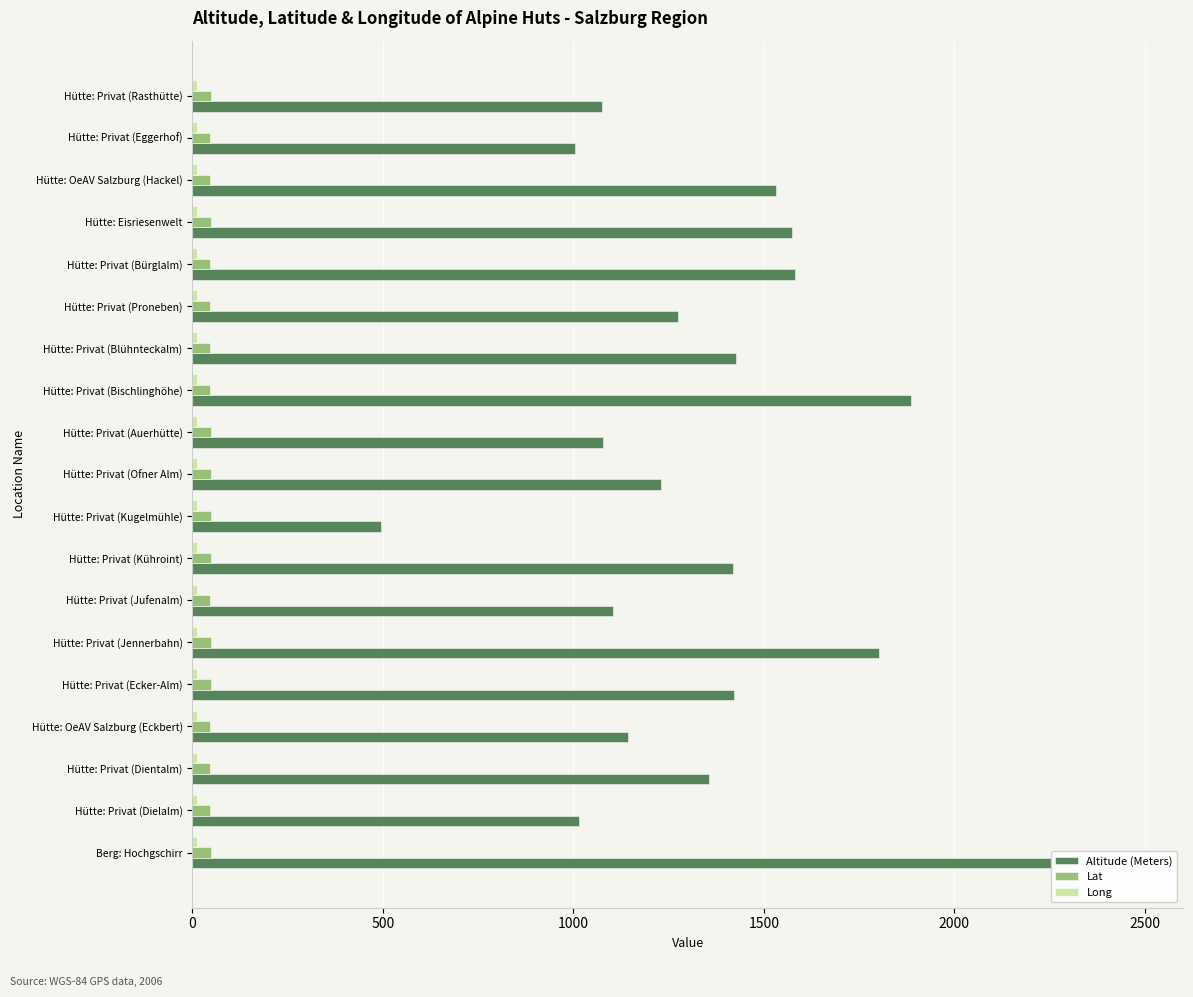

How many distinct data groups are displayed?

3